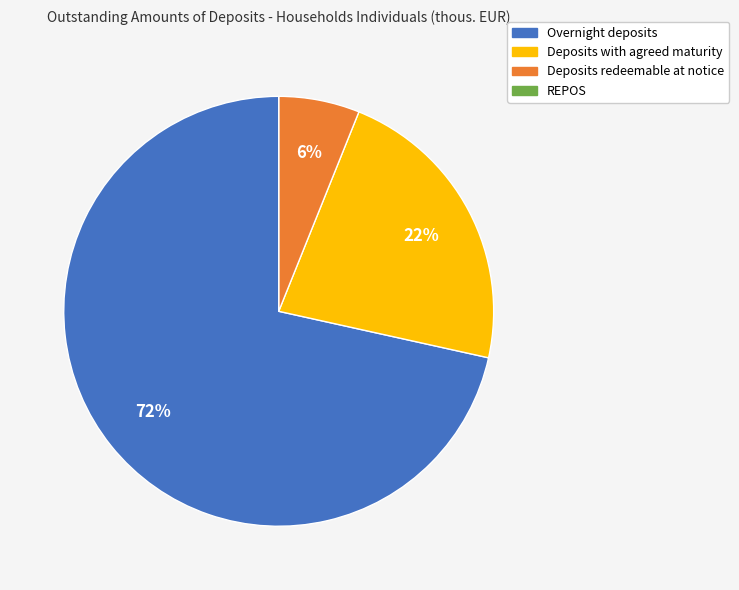

The Deposits with agreed maturity slice represents 11% of the pie. True or false?

False